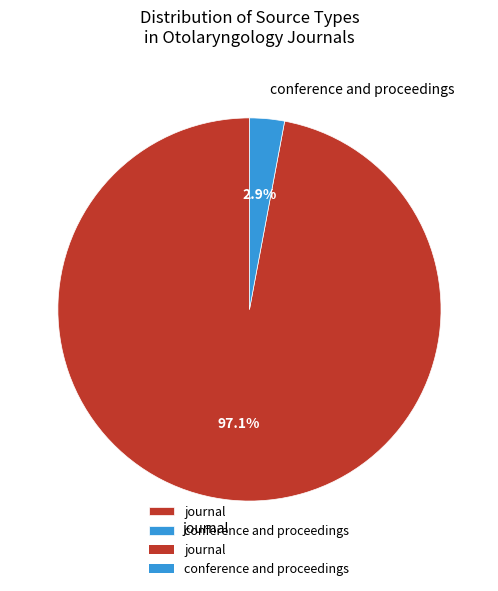

Is there any slice that represents more than half of the pie?

Yes